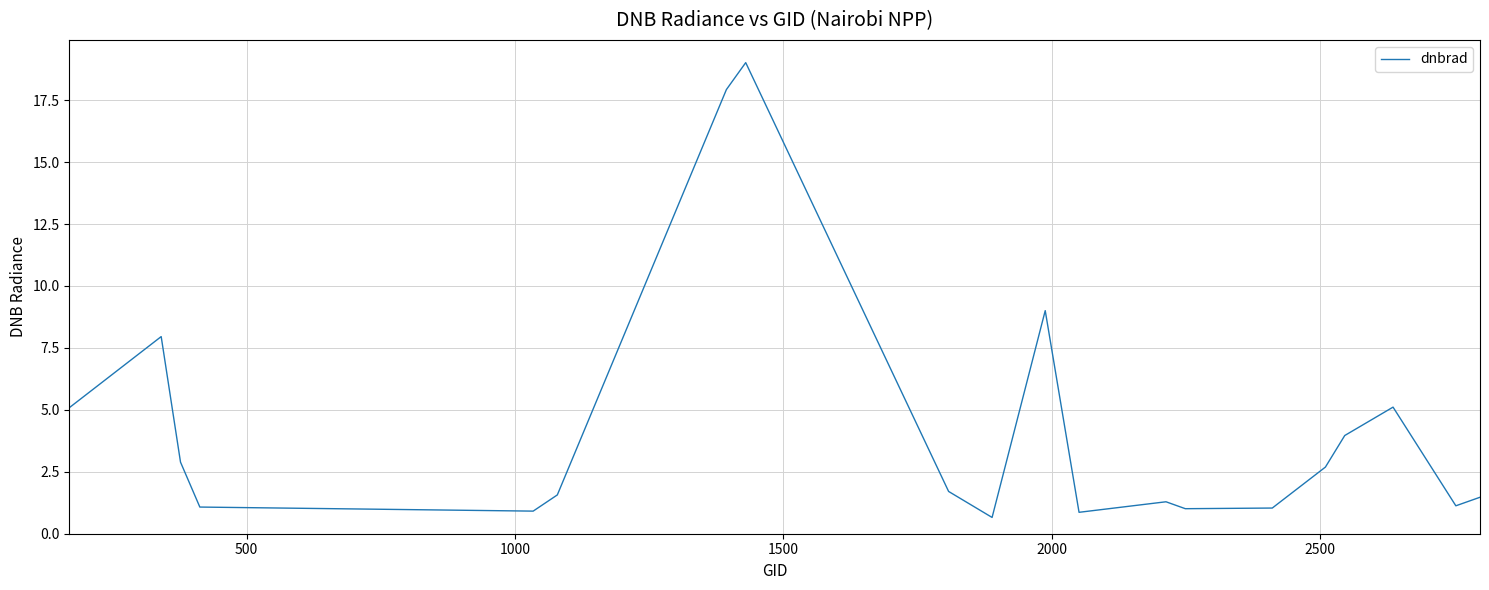

What is the difference between the maximum and minimum values?

18.4